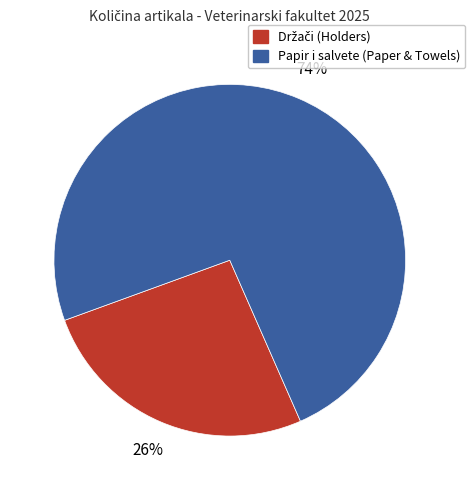

To the nearest percent, what is the difference between the largest and smallest slice percentages?

48%